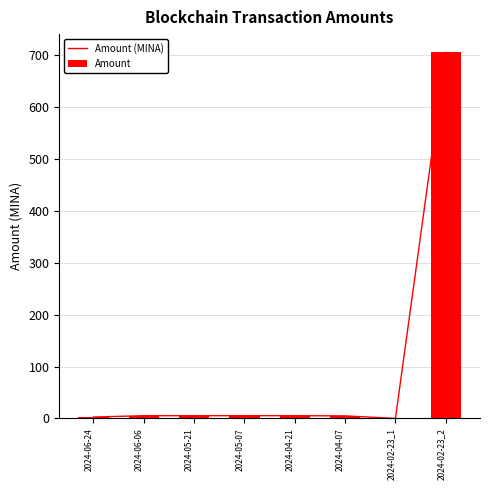

How many data points in Amount are less than 5?

3